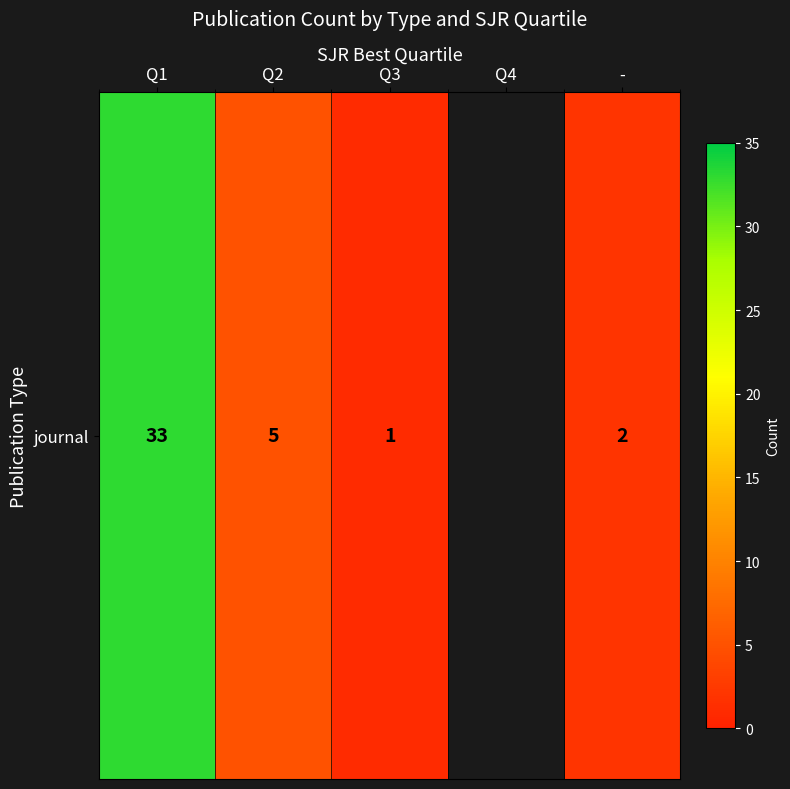

How many data points does each series have?

5